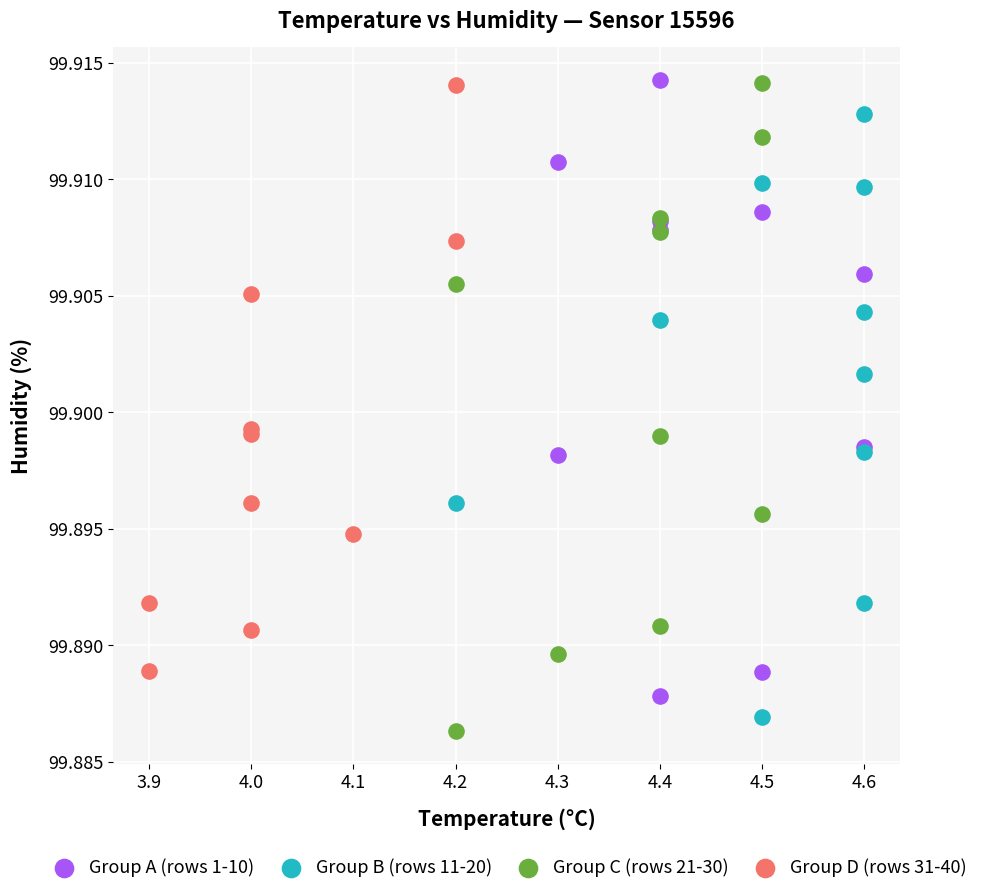

Which series has the largest Y range (max minus min)?

Group C (rows 21-30)